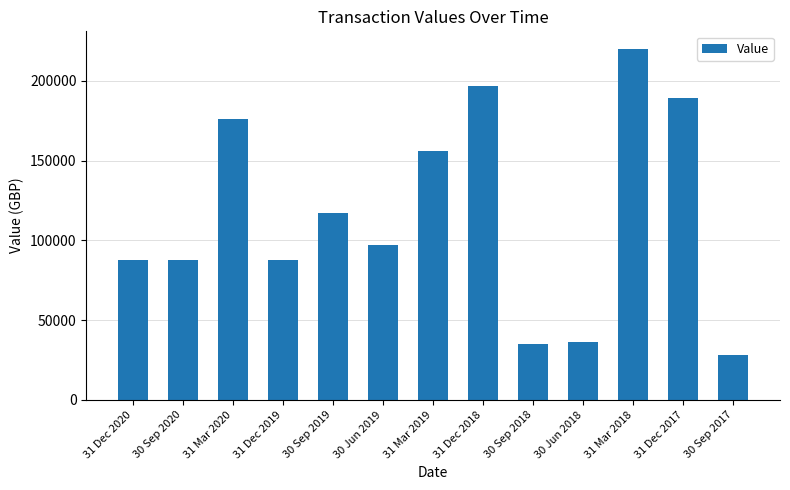

What is the sum of the values at 31 Dec 2017 and 31 Dec 2019?

277178.3